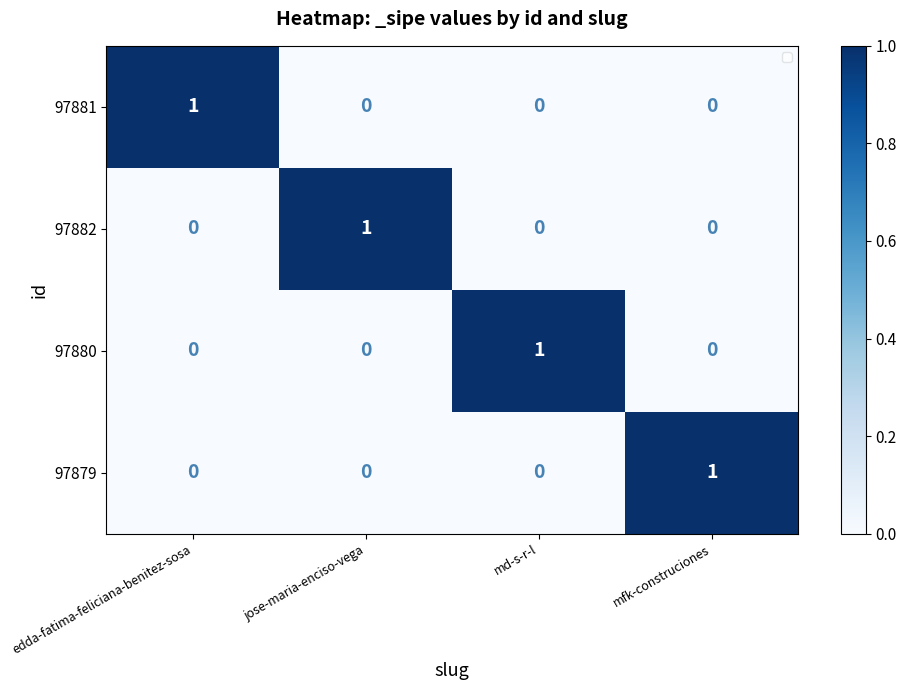

Is the value of 97882 at edda-fatima-feliciana-benitez-sosa greater than the value of 97880 at md-s-r-l?

No